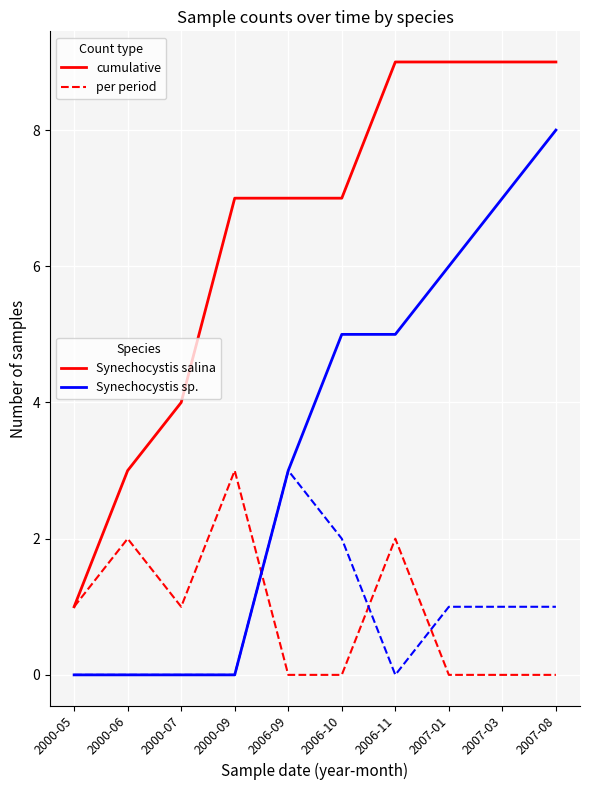

What position from the right is 2006-11?

4